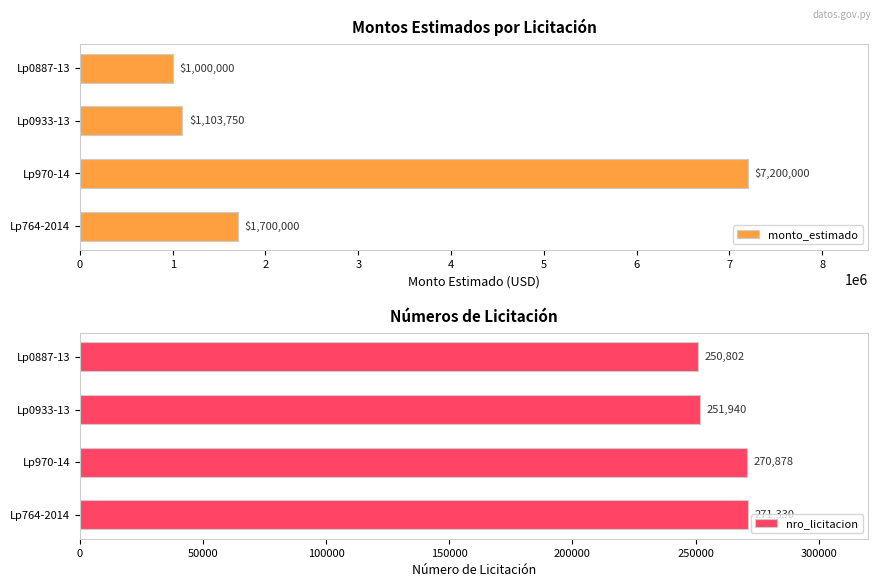

Where is monto_estimado nearest to the value 4100000?

Lp764-2014